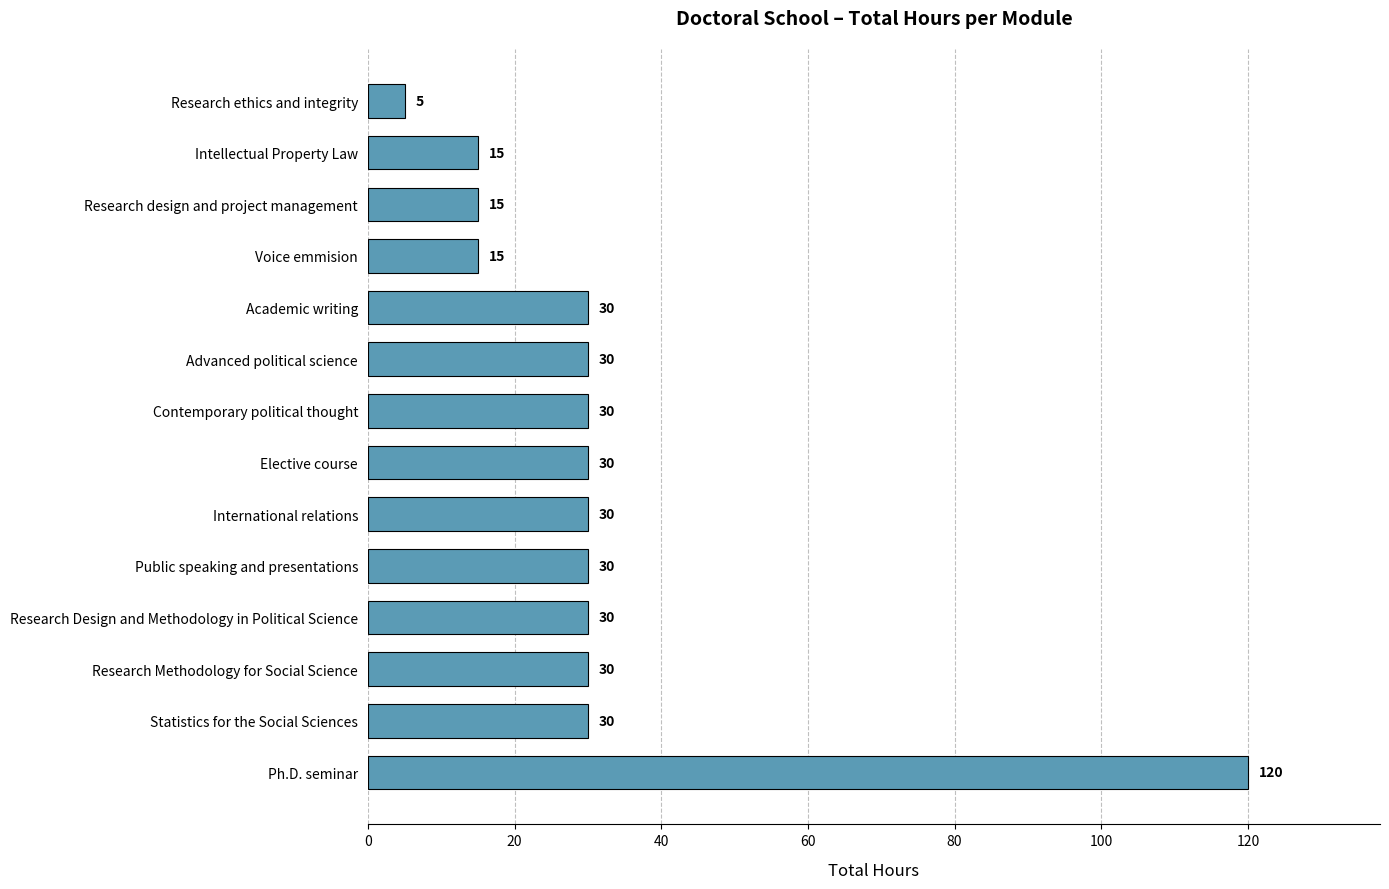

Is it true that the value at Ph.D. seminar is 41?

False